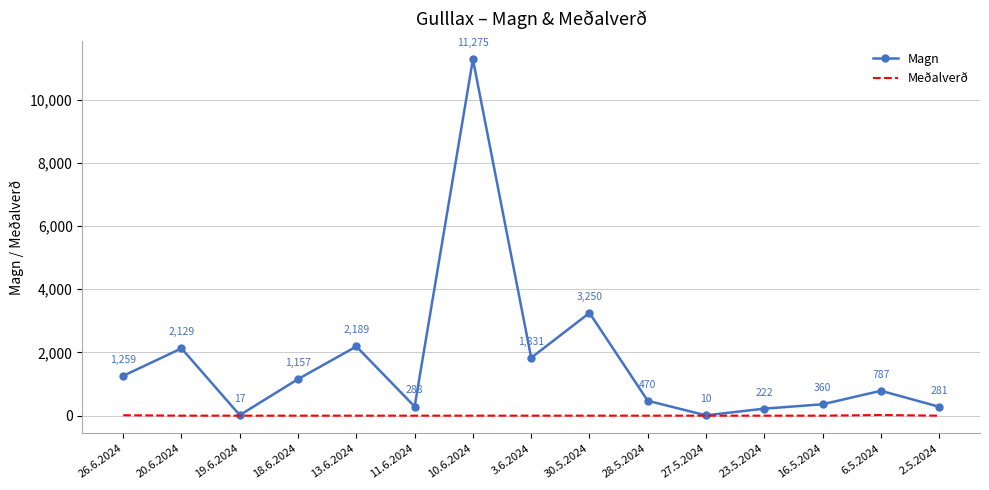

In Magn, how many points are lower than both neighbors (excluding endpoints)?

4